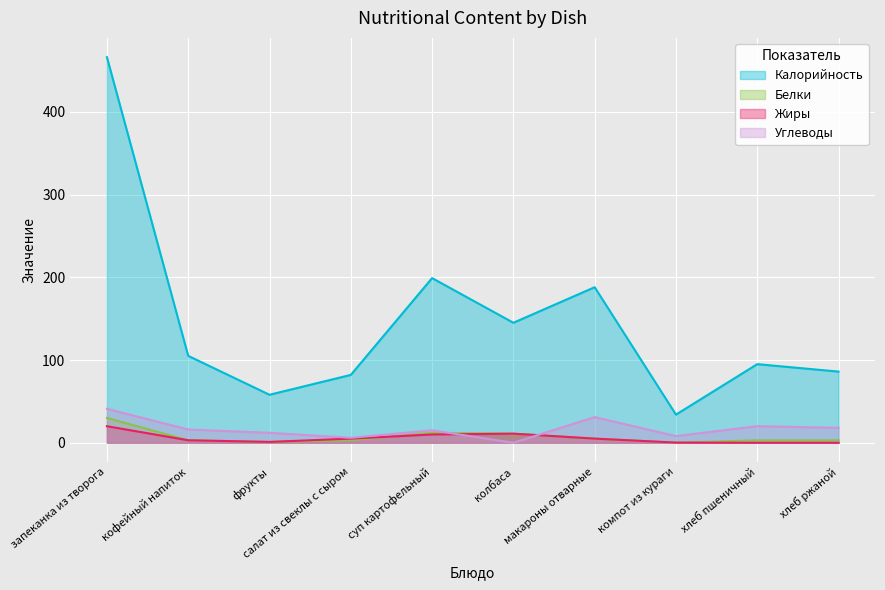

What is the sum of the Жиры values at хлеб пшеничный and салат из свеклы с сыром?

5.0